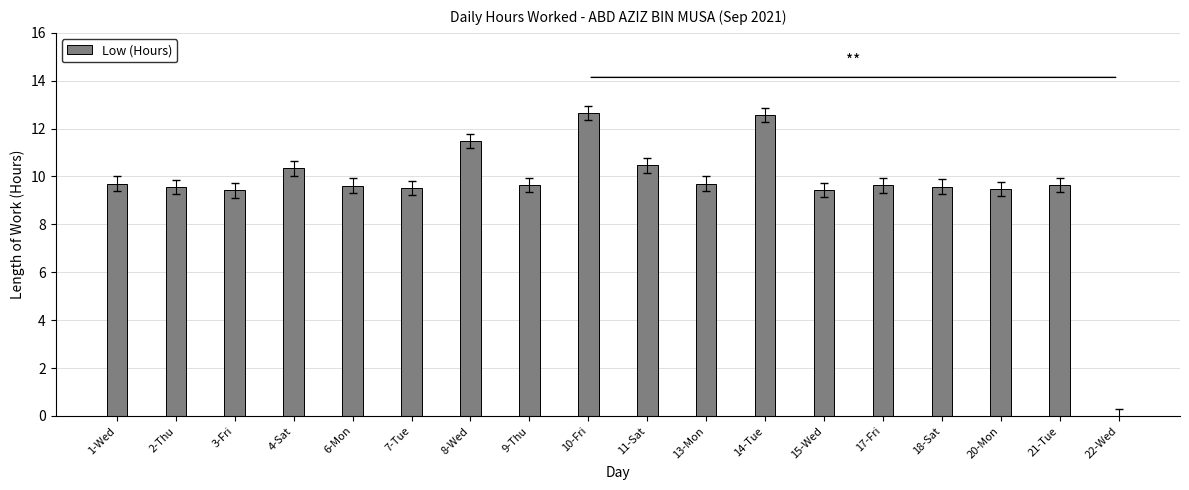

Where does the data first go above 9?

1-Wed